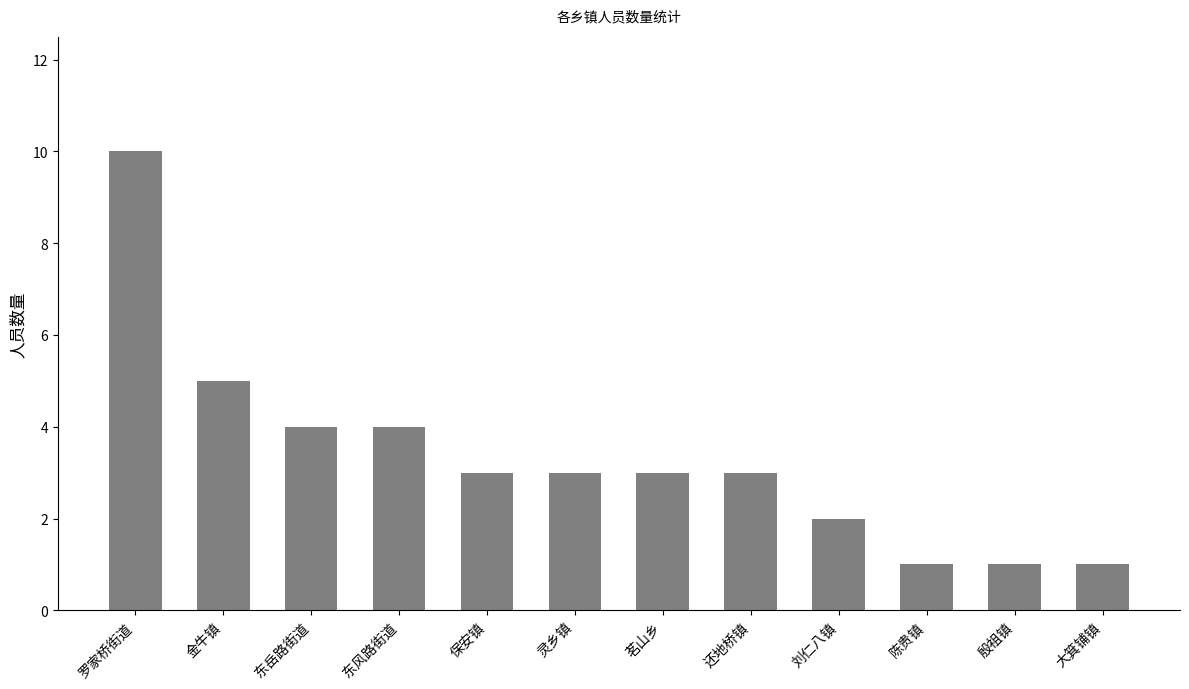

What is the label of the 5th bar from the left?

保安镇